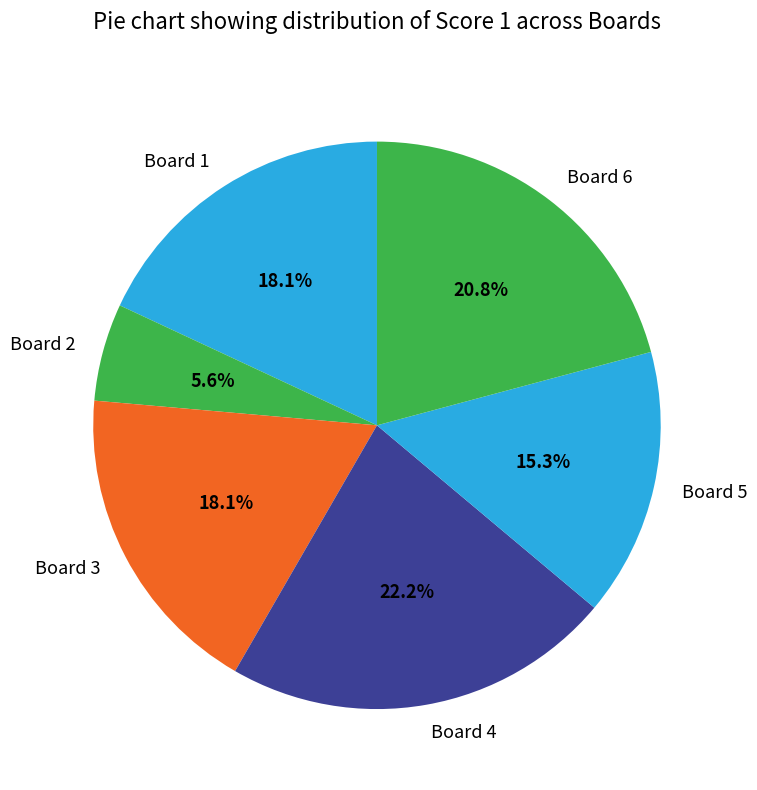

Does any single category account for the majority?

No